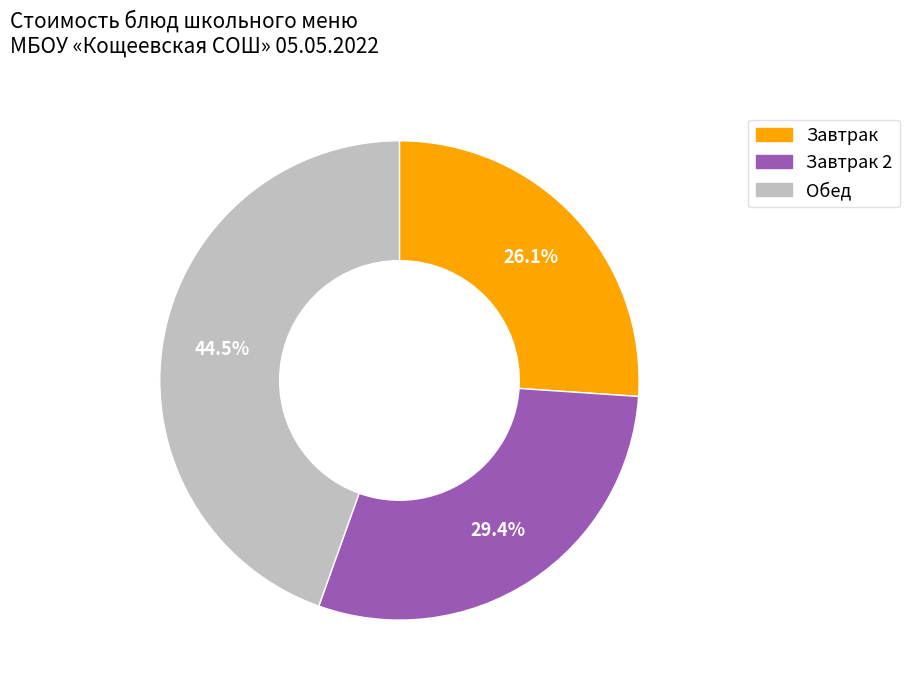

Does Завтрак represent more than half of the total?

No